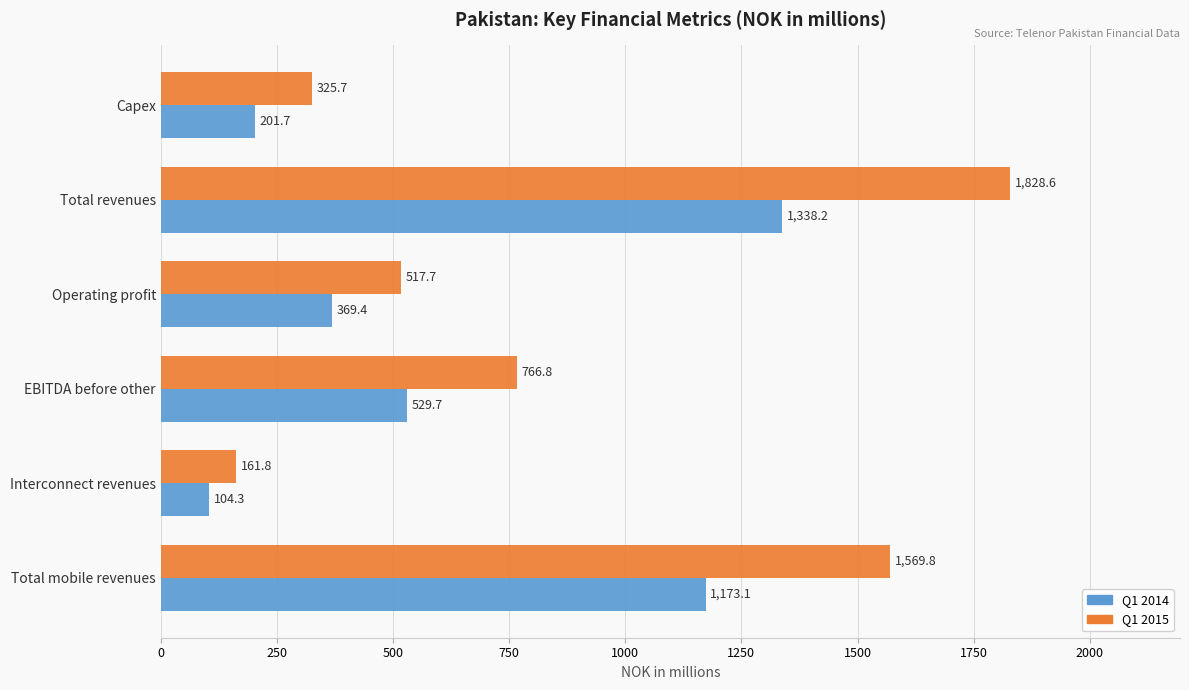

What is the average value of the Q1 2014 series?

619.4